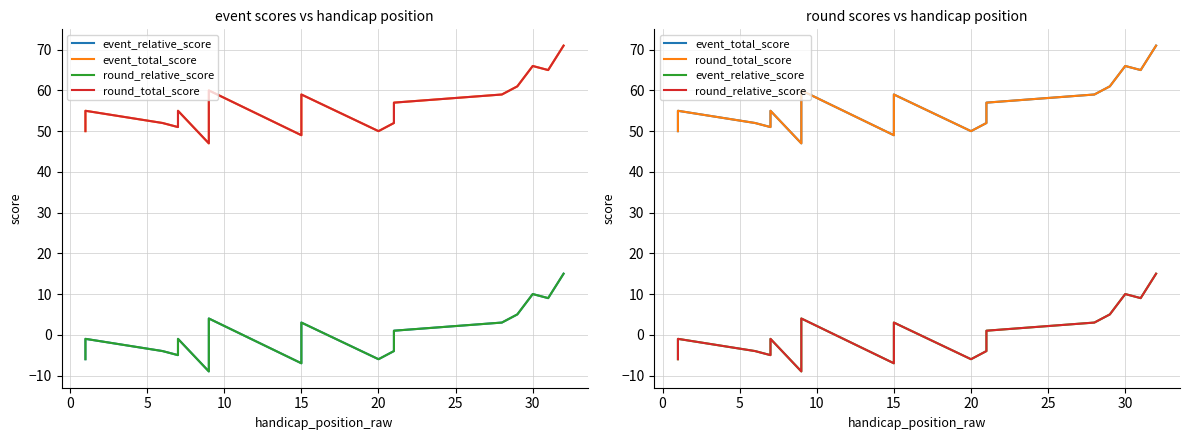

Is the value of event_relative_score at 15 greater than the value of event_total_score at 10?

No